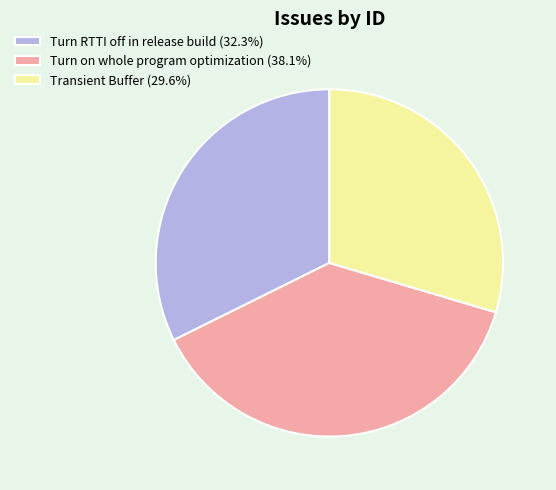

Is the sum of Turn RTTI off in release build and Turn on whole program optimization greater than half?

Yes